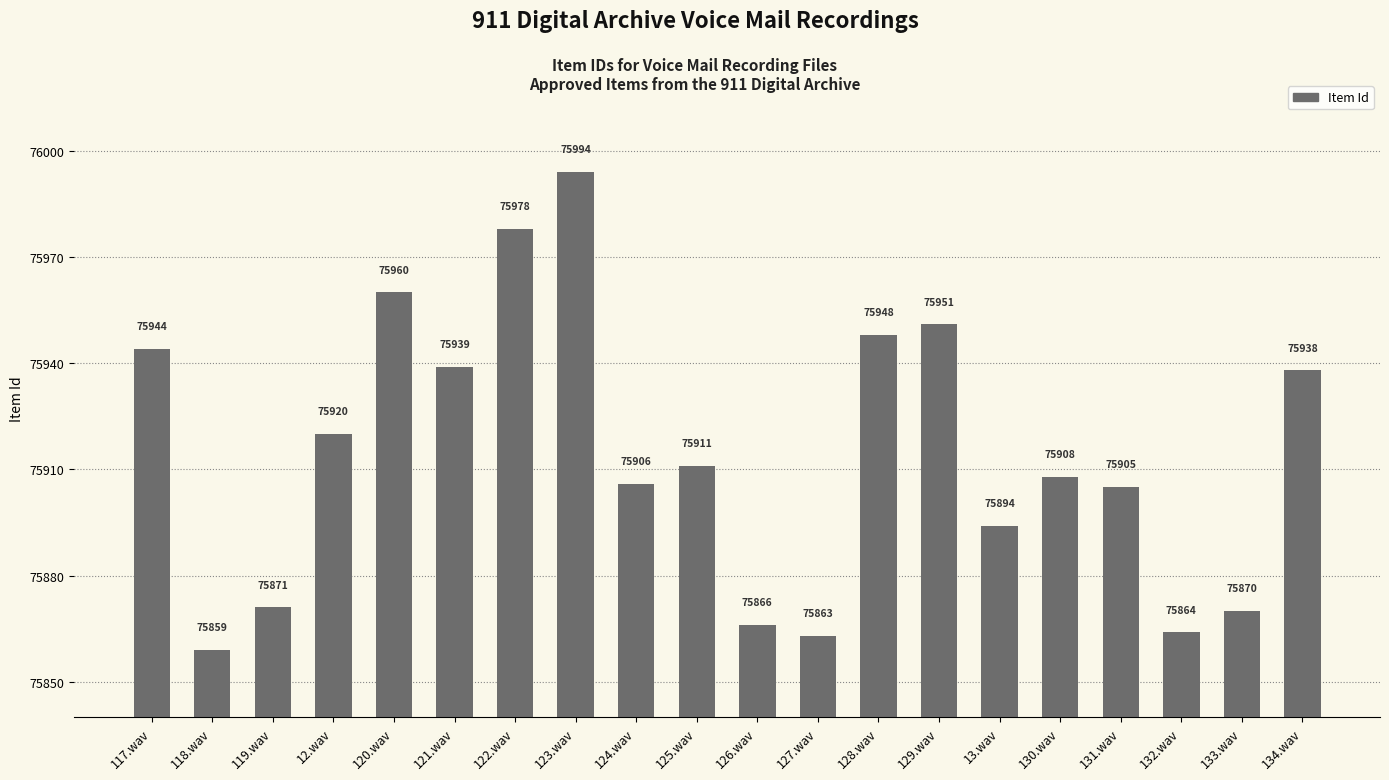

Is it true that the value at 13.wav is 20883?

False